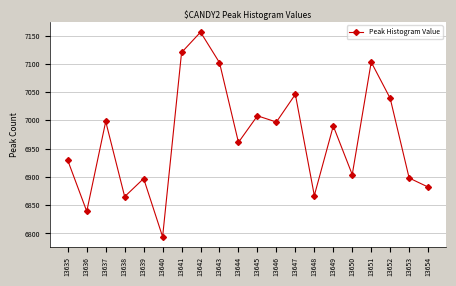

At which label is the value closest to 6975?

13644